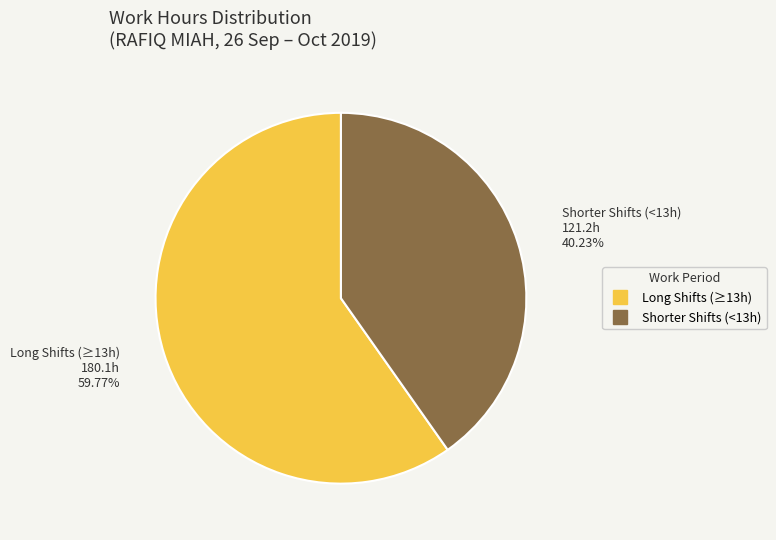

Does any single category account for the majority?

Yes